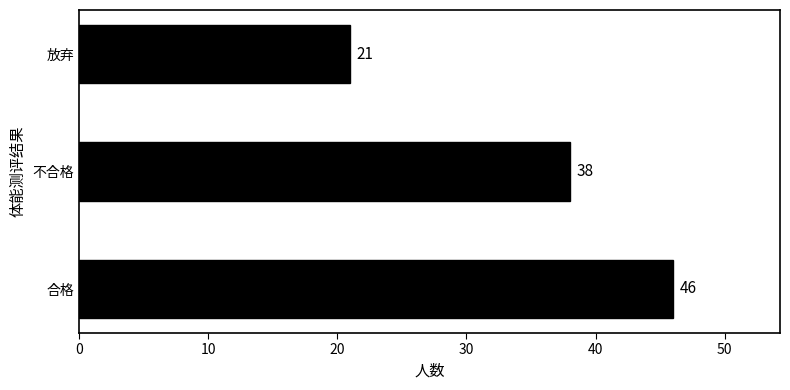

Does the chart contain any negative values?

No